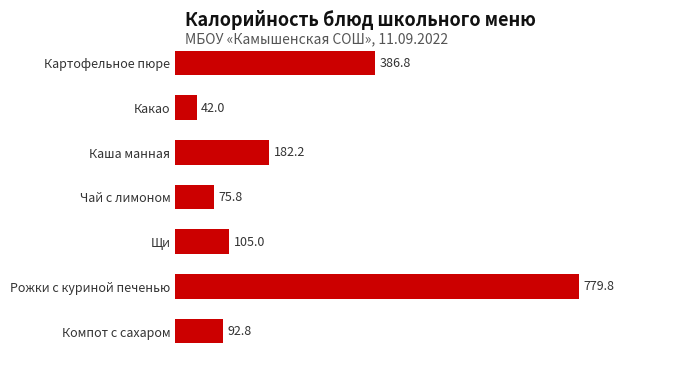

List the labels in order of value, largest first.

Рожки с куриной печенью, Картофельное пюре, Каша манная, Щи, Компот с сахаром, Чай с лимоном, Какао